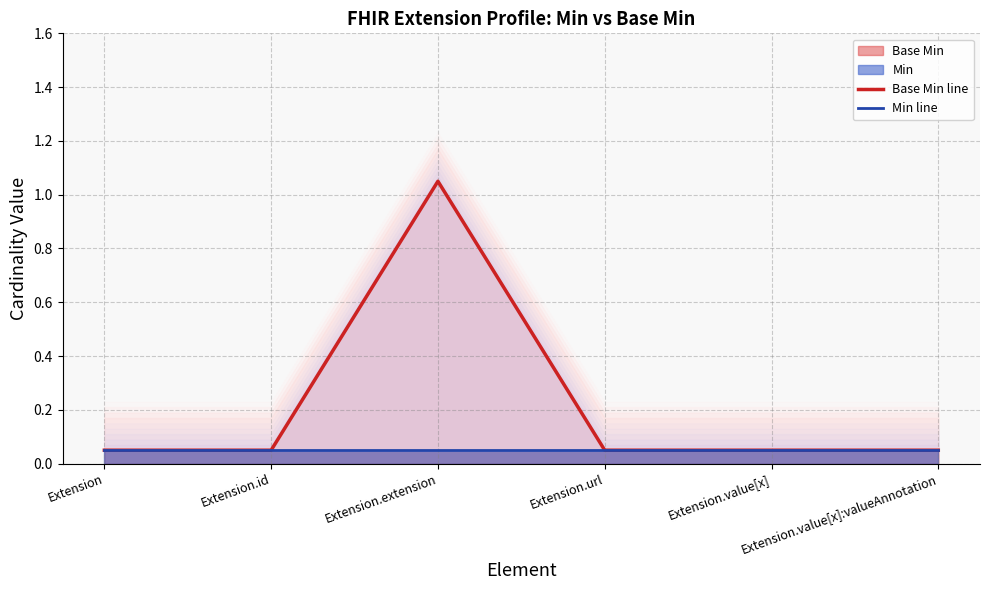

True or false: Min line and Base Min line intersect in this chart.

False